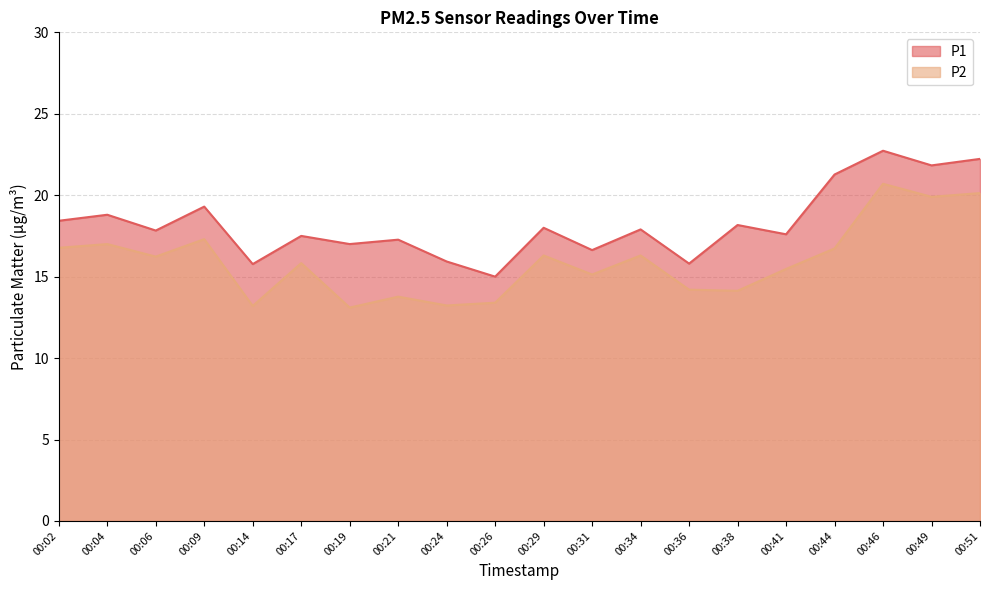

How many data points in P1 are above 17?

14